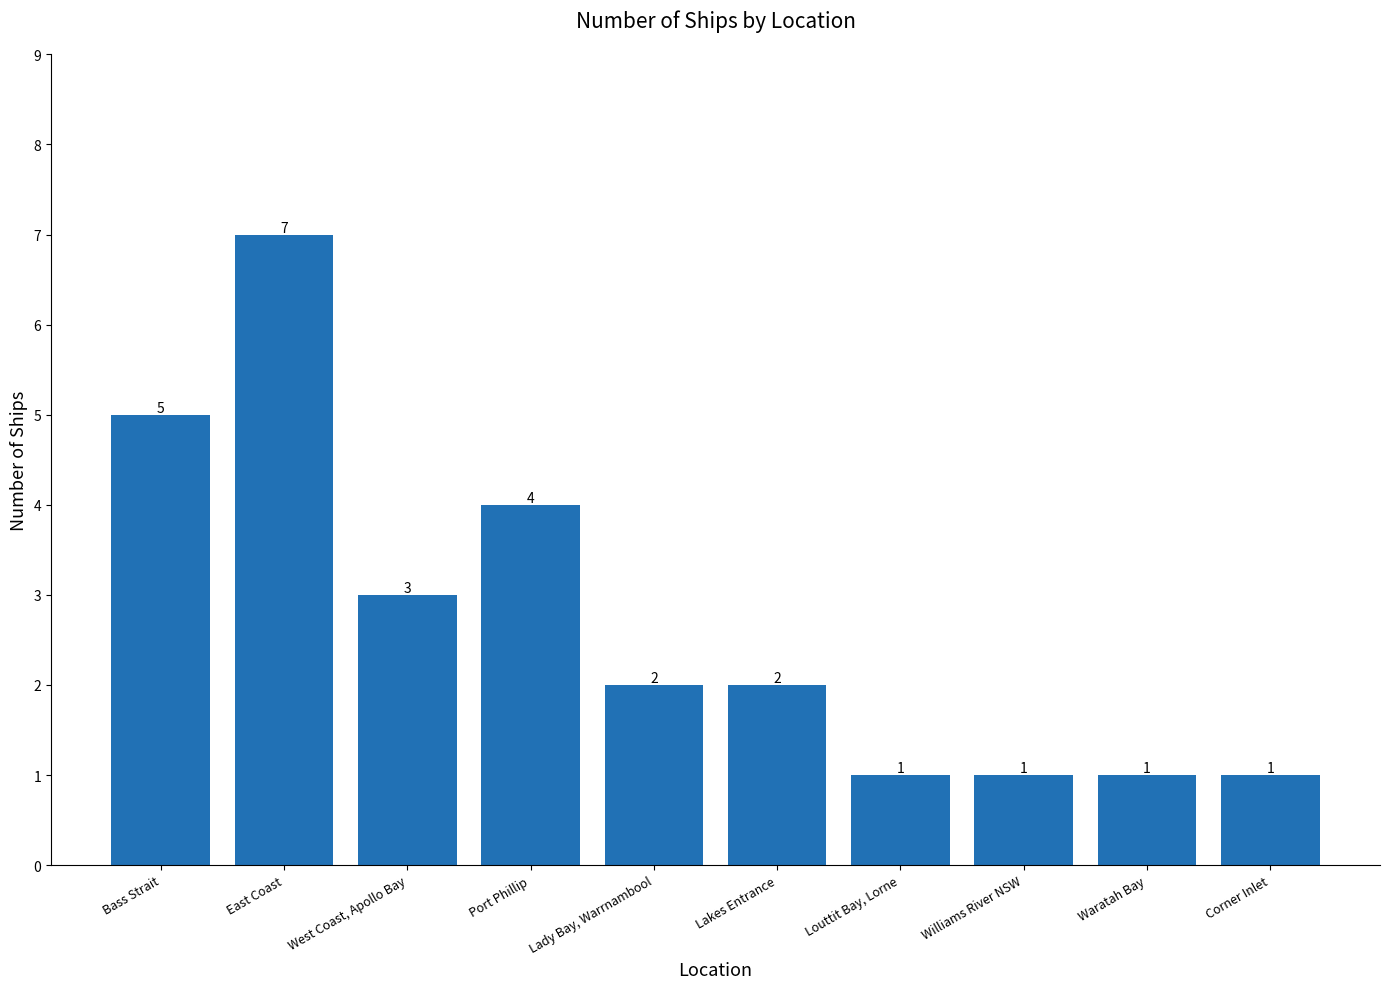

What is the label of the 6th bar from the right?

Lady Bay, Warrnambool